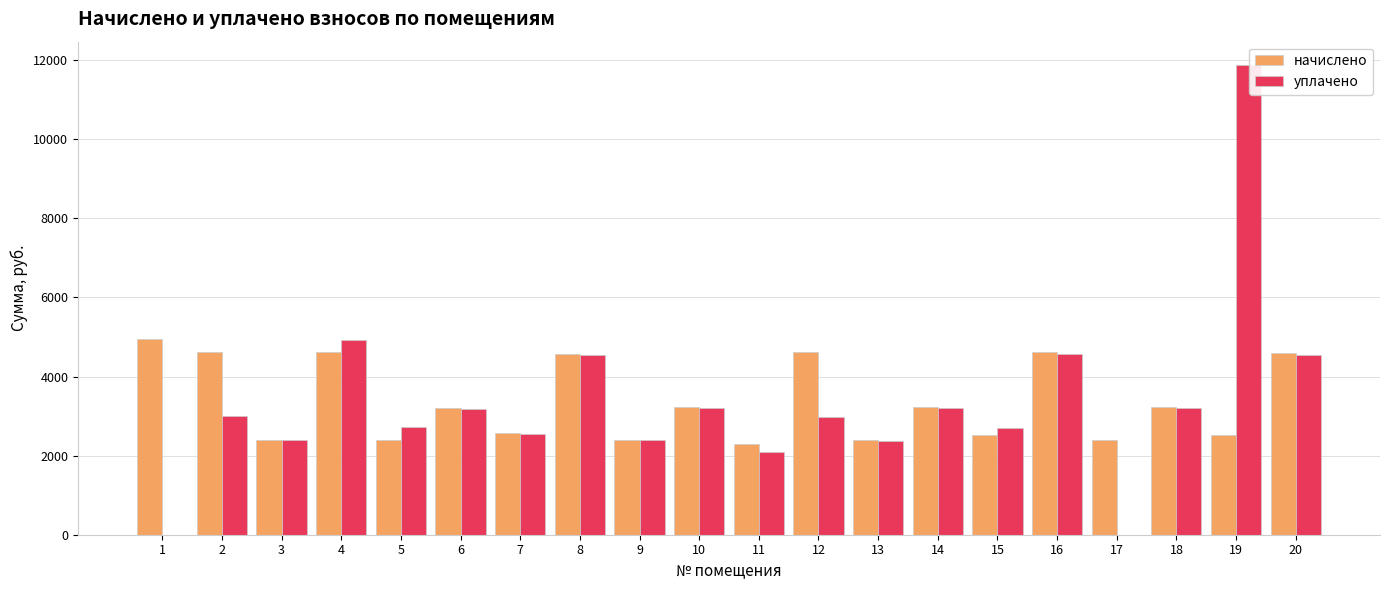

Is the value of начислено at 13 greater than the value of уплачено at 10?

No